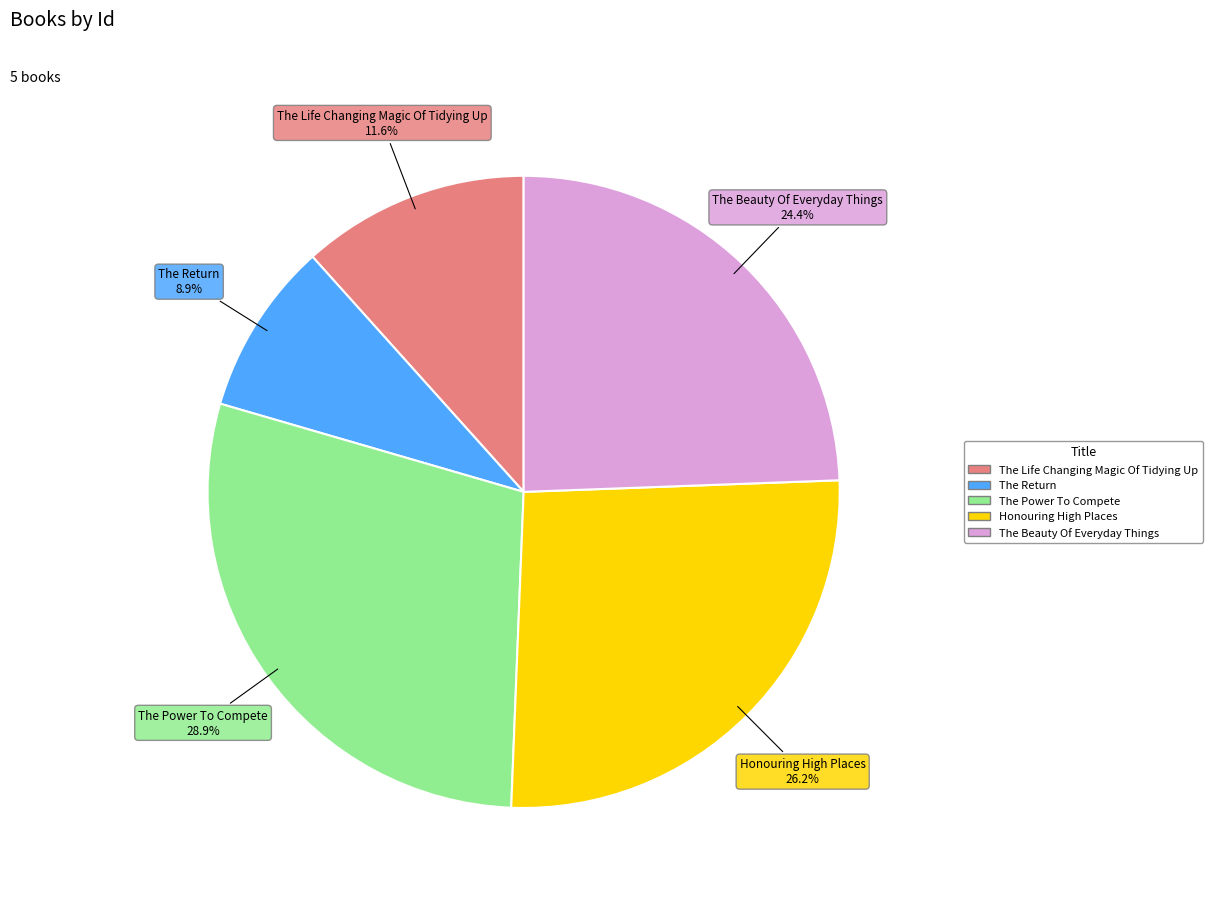

Rank the categories by value from lowest to highest.

The Return, The Life Changing Magic Of Tidying Up, The Beauty Of Everyday Things, Honouring High Places, The Power To Compete